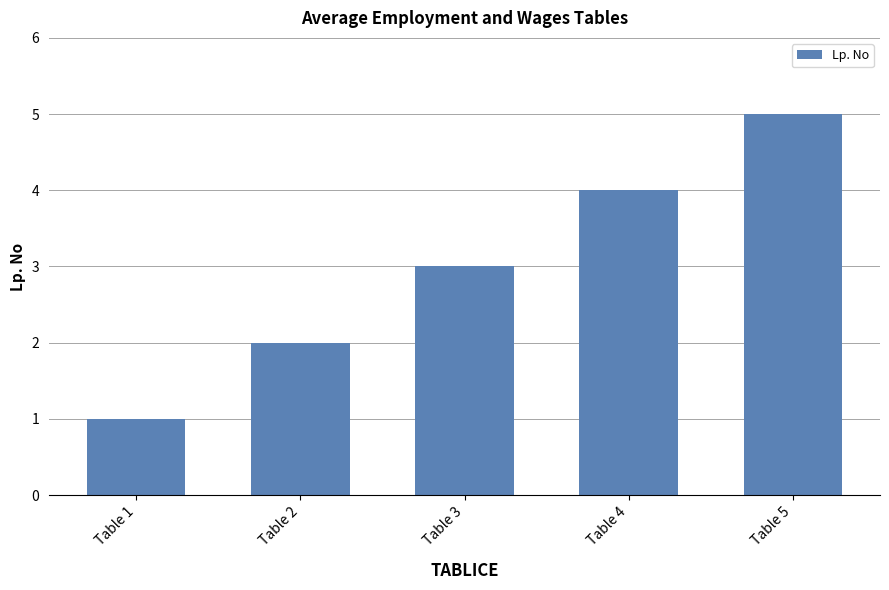

Approximately how many times larger is the value at Table 2 compared to Table 1?

2.0